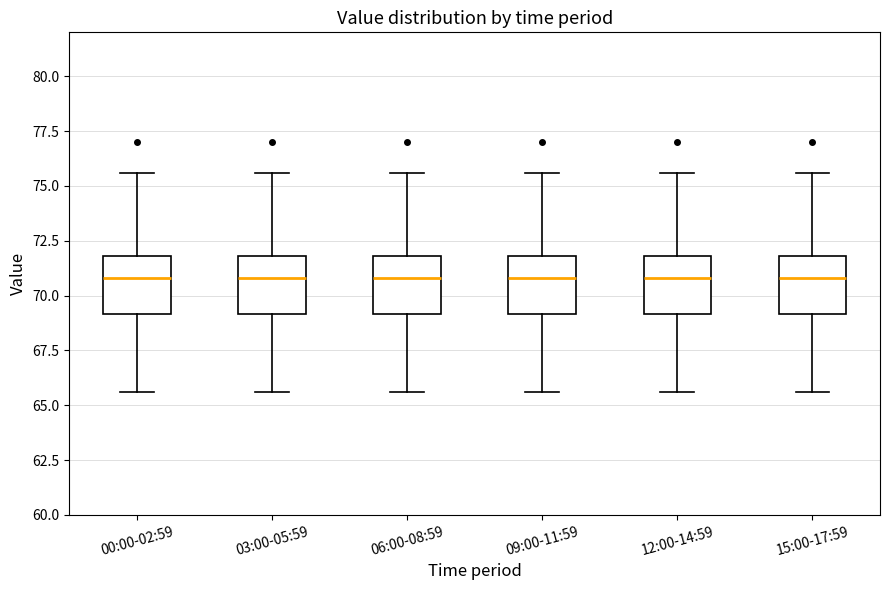

Reading left to right, transcribe this box plot: for each box, give where its median line is, the range the box spans, and where its two whiskers end, as read against the y-axis. The values are not printed on the chart, so give them approximately, as read against the axis.

00:00-02:59: median 71.0, box 69.0 to 72.0, whiskers 65.5 to 75.5
03:00-05:59: median 71.0, box 69.0 to 72.0, whiskers 65.5 to 75.5
06:00-08:59: median 71.0, box 69.0 to 72.0, whiskers 65.5 to 75.5
09:00-11:59: median 71.0, box 69.0 to 72.0, whiskers 65.5 to 75.5
12:00-14:59: median 71.0, box 69.0 to 72.0, whiskers 65.5 to 75.5
15:00-17:59: median 71.0, box 69.0 to 72.0, whiskers 65.5 to 75.5